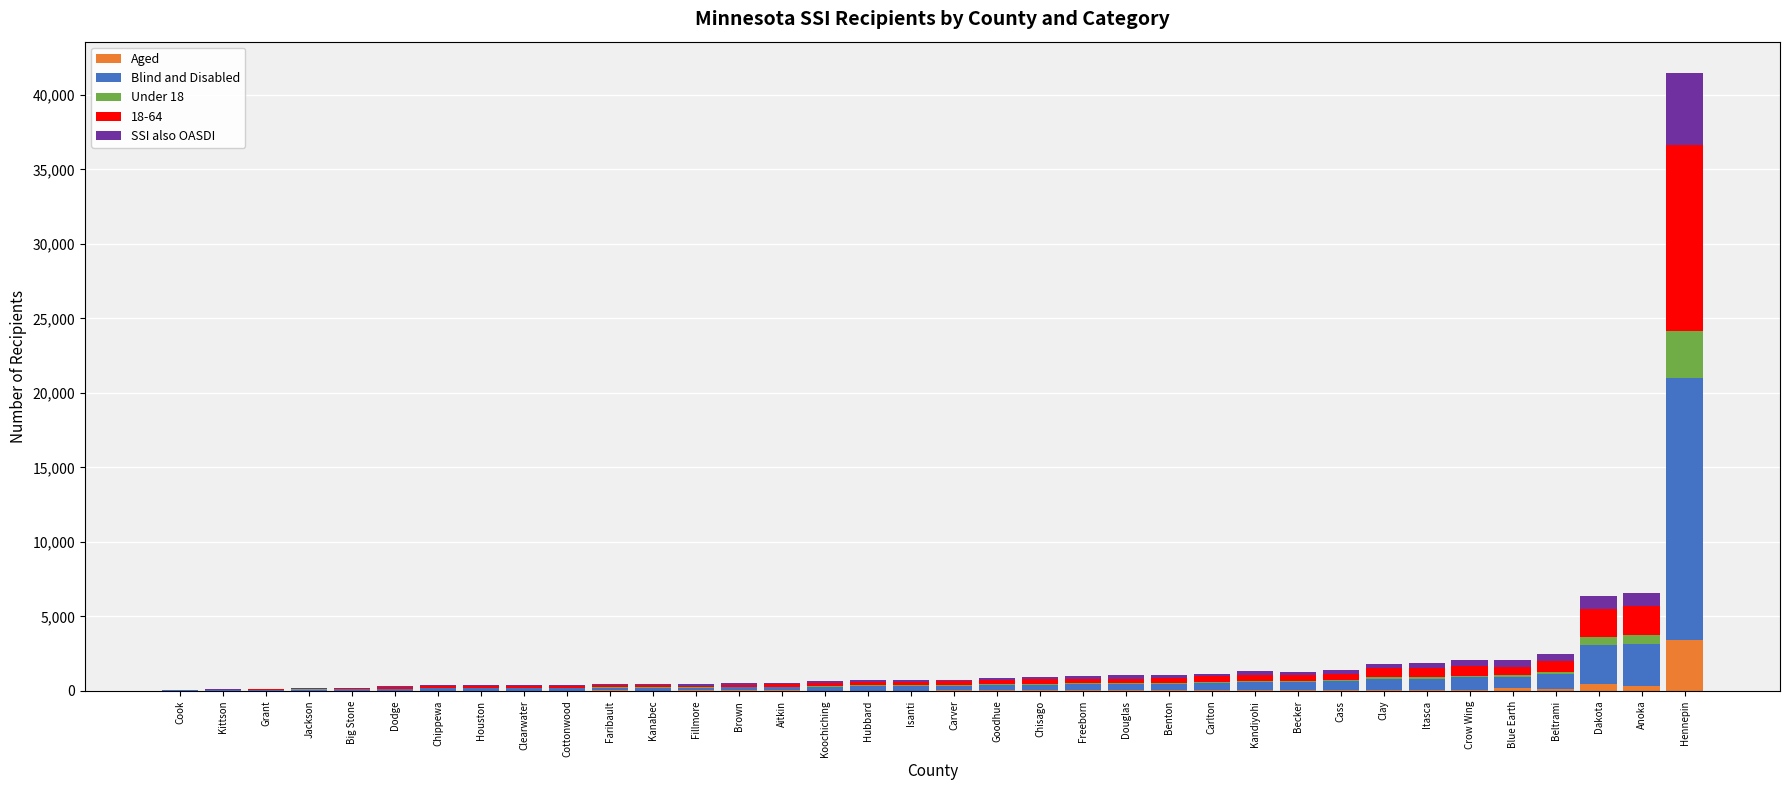

At which category is the sum across all series the highest?

Hennepin